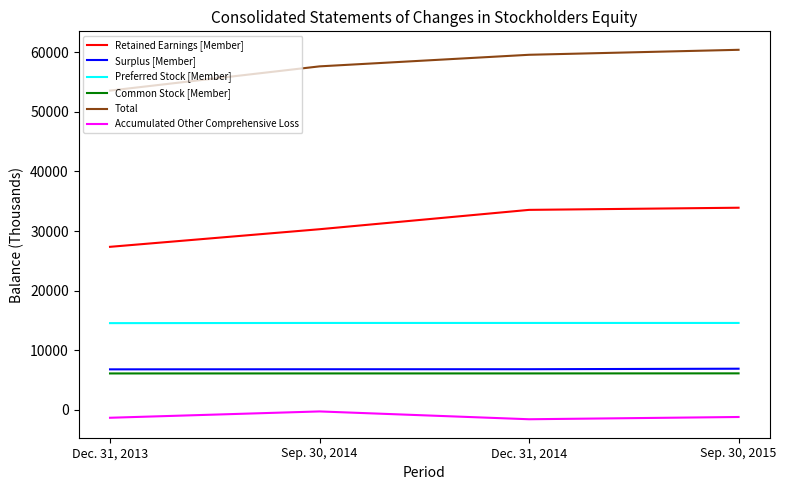

Between Dec. 31, 2013 and Dec. 31, 2014, which series saw the biggest shift?

Retained Earnings [Member]